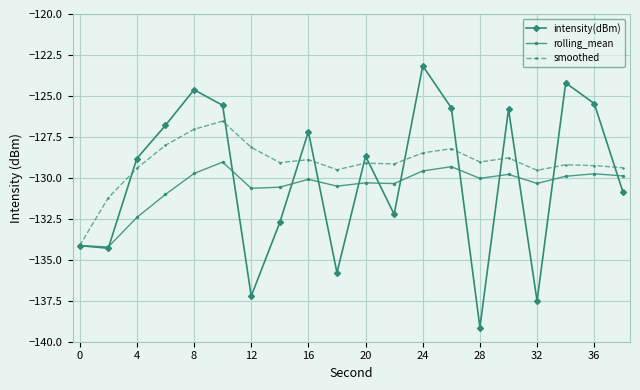

In smoothed, how many points are higher than both neighbors (excluding endpoints)?

6